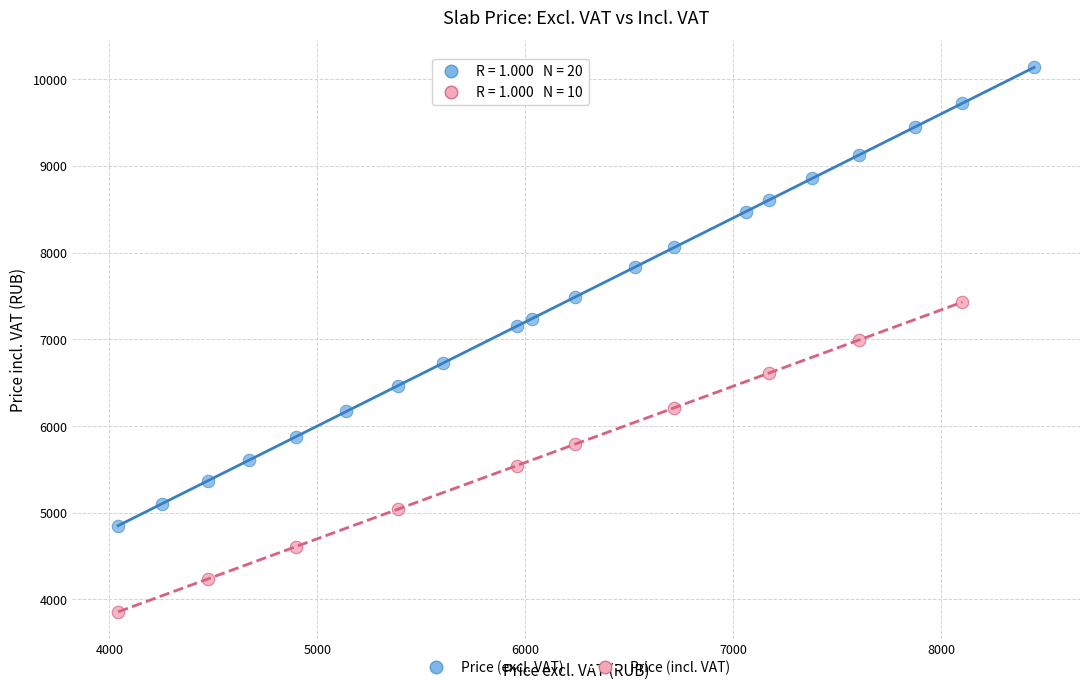

Which series contains the highest Y value?

Price (excl. VAT)